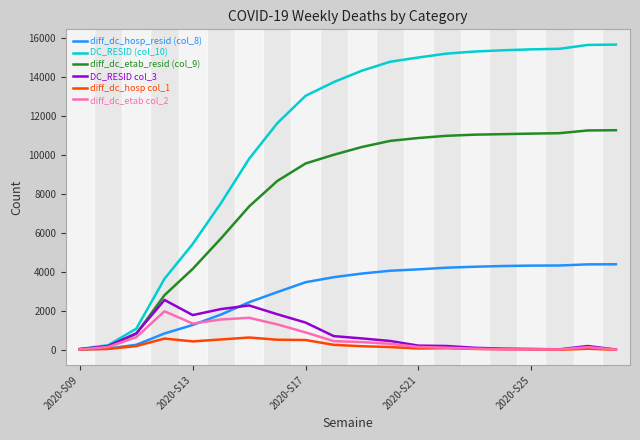

What is the maximum value shown in the chart?

15662